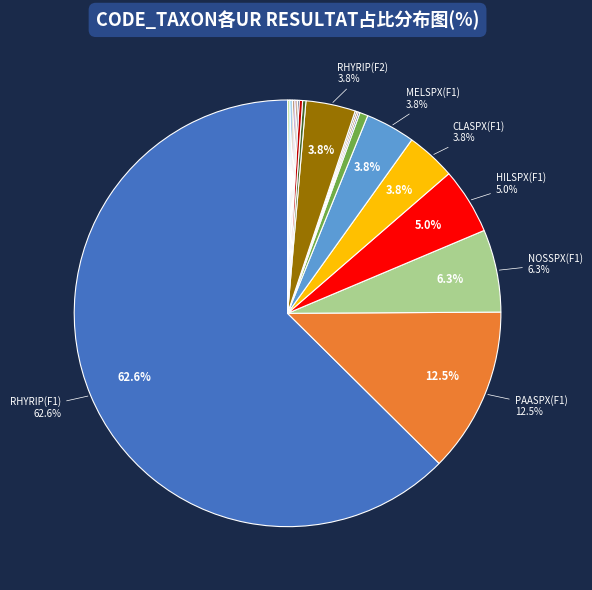

To the nearest percent, what is the average slice percentage?

5%